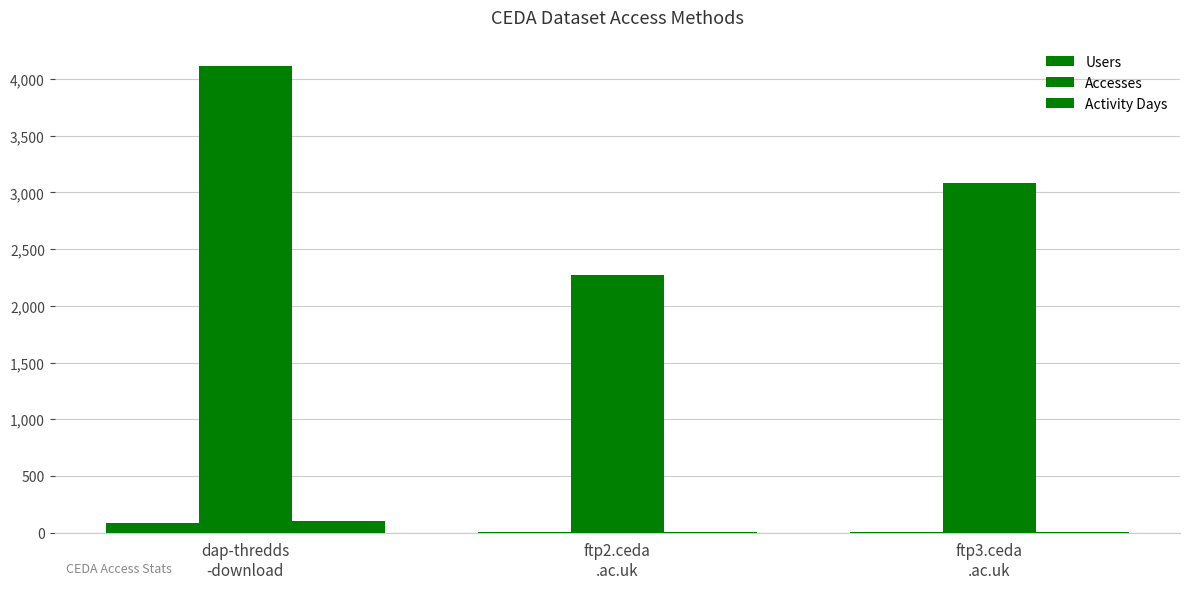

Is it true that Activity Days equals 2 at ftp3.ceda
.ac.uk?

True